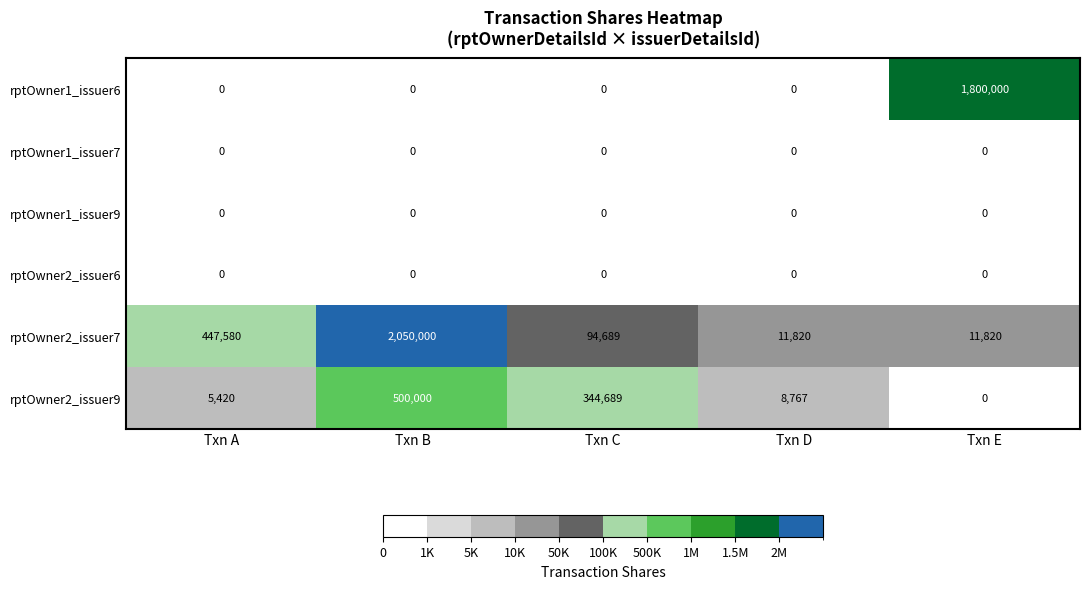

Which series has the largest total across all categories?

rptOwner2_issuer7